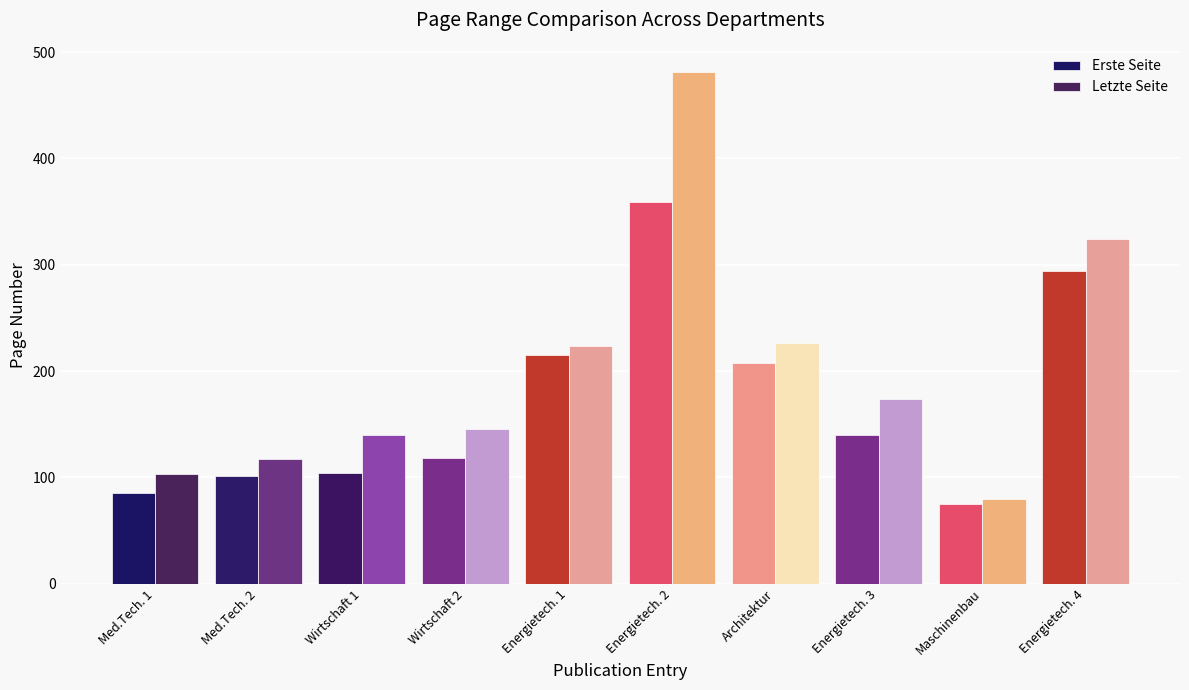

At which label does Letzte Seite first exceed 174?

Energietech. 1